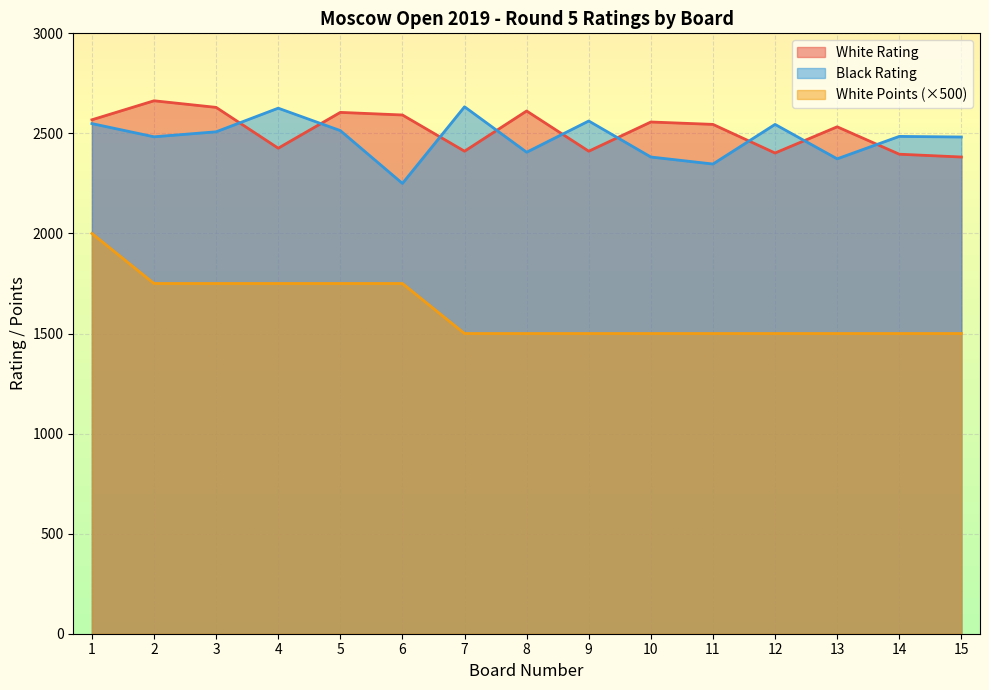

What is the sum of all Black Rating values?

37145